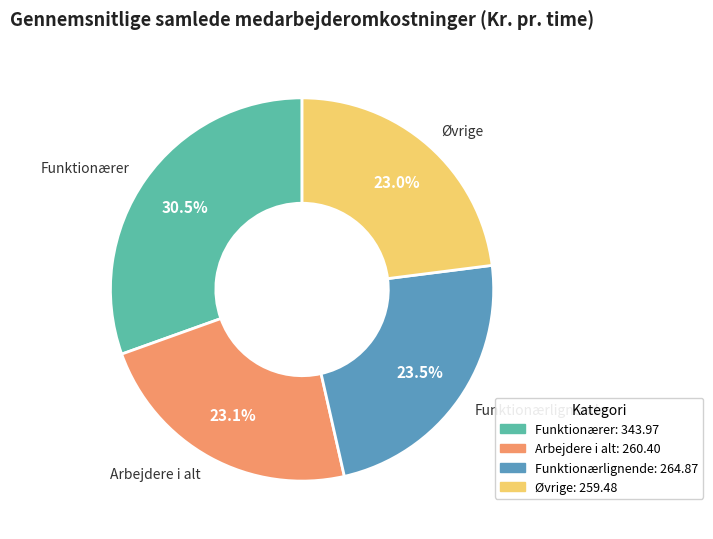

Between Arbejdere i alt and Funktionærer, which is larger?

Funktionærer